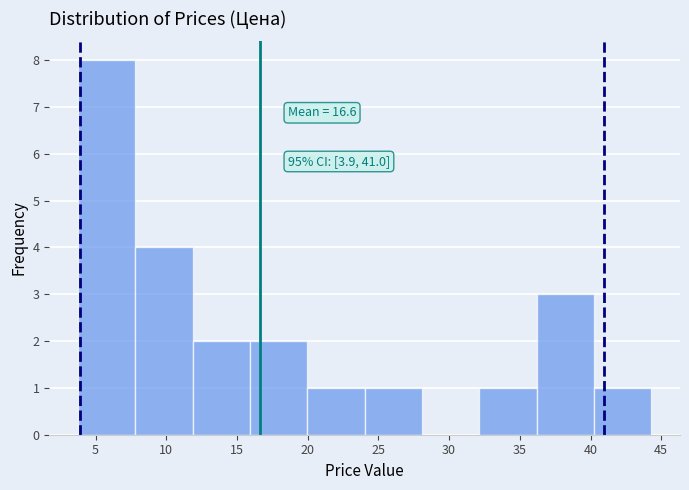

Which range on the x-axis has the tallest bar?

4.0 to 8.0